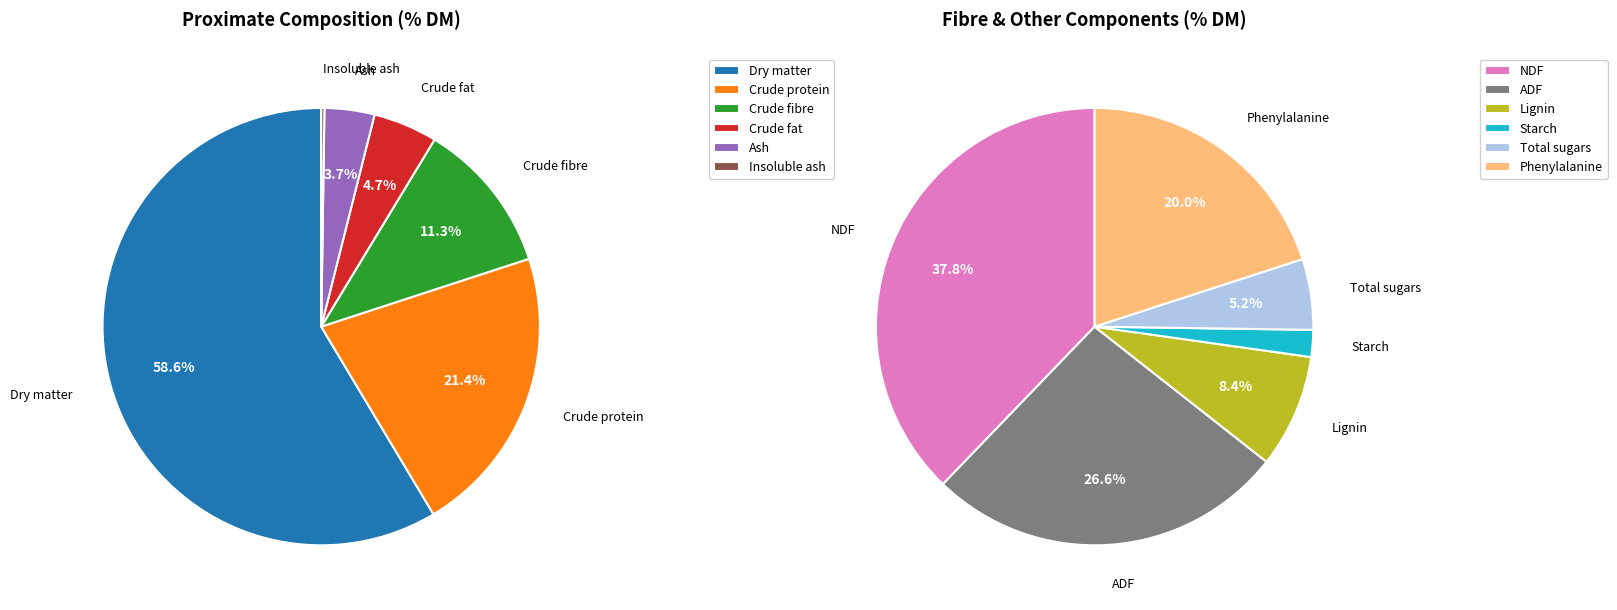

Which category has the smallest portion of the pie?

Insoluble ash